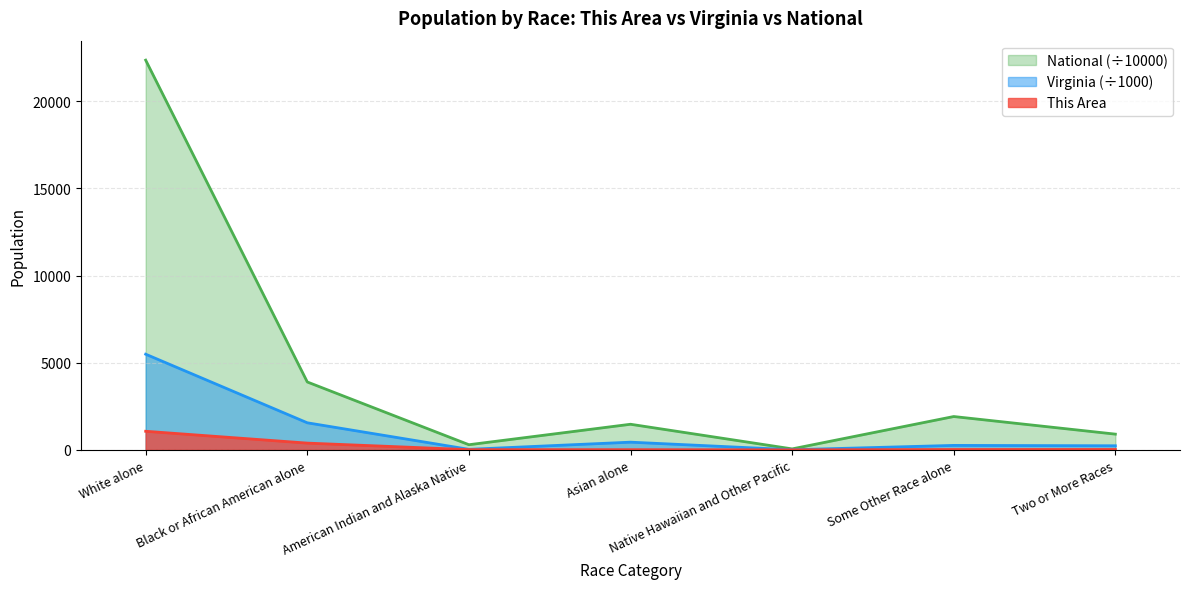

At Asian alone, list the series in order from smallest to largest.

This Area, Virginia (÷1000), National (÷10000)